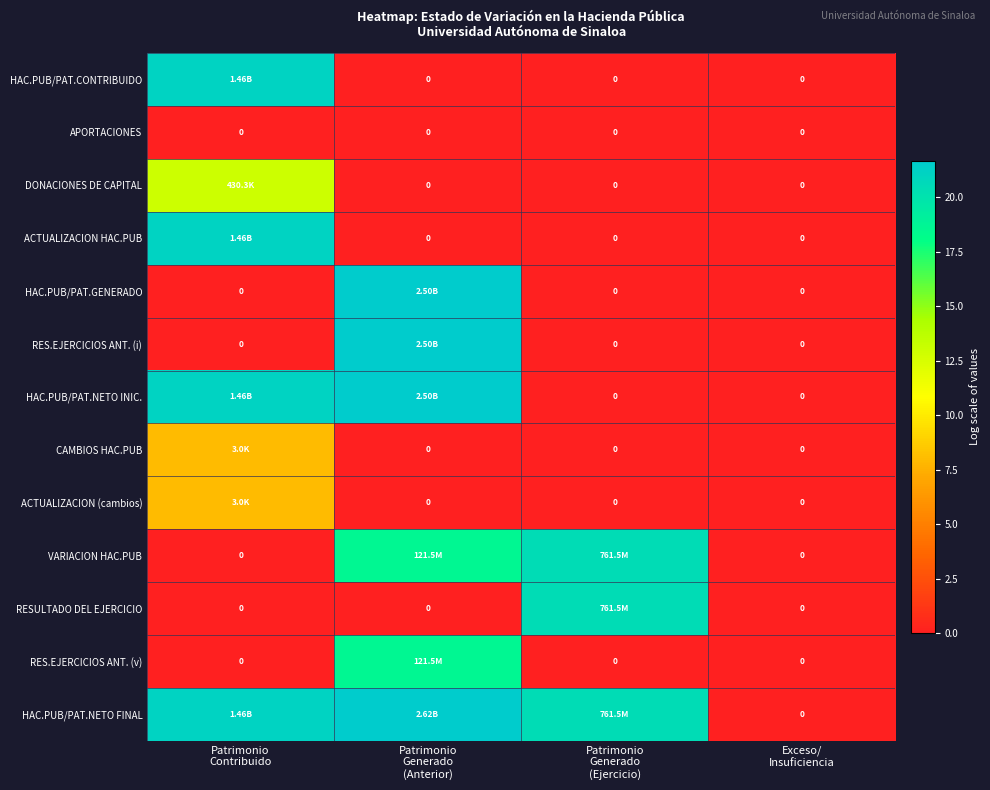

Which has a higher value, Patrimonio
Generado
(Ejercicio) or Patrimonio
Generado
(Anterior)?

Patrimonio
Generado
(Ejercicio)